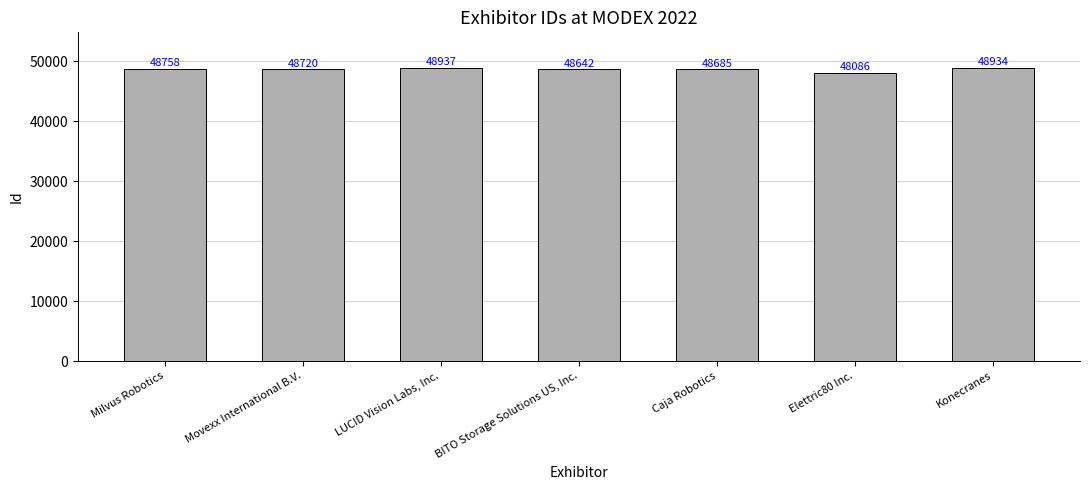

How many bars are there in total?

7